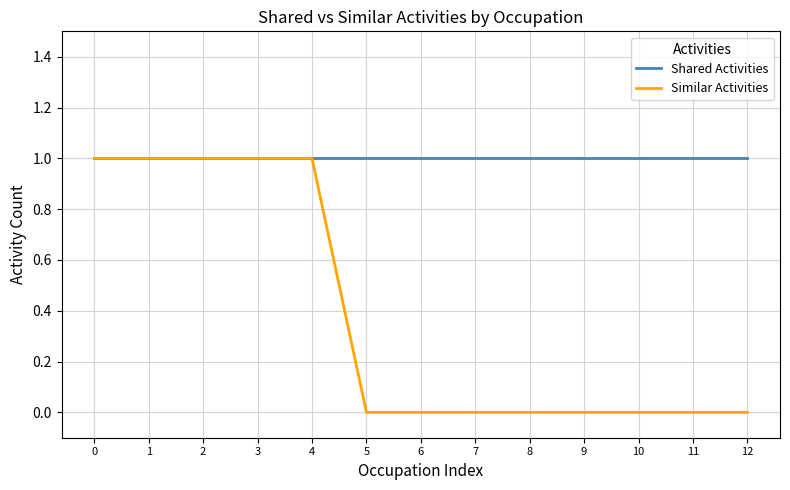

Reading right to left, transcribe all the data shown in this chart.

Shared Activities: 12=1	11=1	10=1	9=1	8=1	7=1	6=1	5=1	4=1	3=1	2=1	1=1	0=1
Similar Activities: 12=0	11=0	10=0	9=0	8=0	7=0	6=0	5=0	4=1	3=1	2=1	1=1	0=1